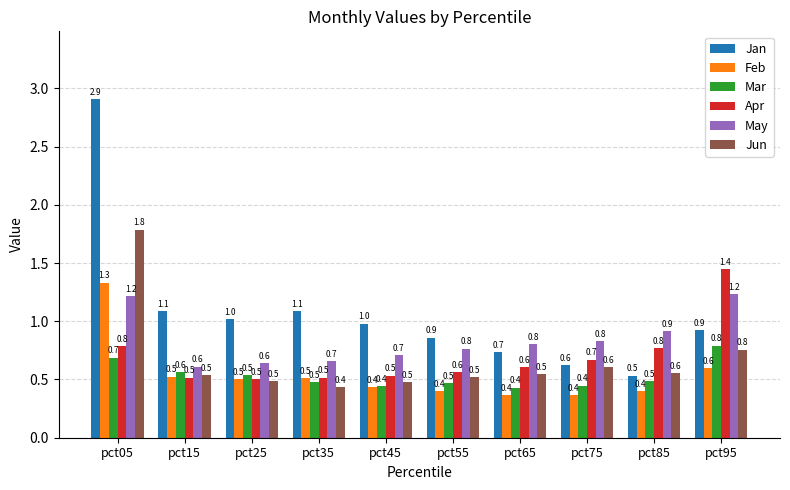

Reading left to right, list all the values displayed in this chart.

Jan: 2.9	1.1	1.0	1.1	1.0	0.9	0.7	0.6	0.5	0.9
Feb: 1.3	0.5	0.5	0.5	0.4	0.4	0.4	0.4	0.4	0.6
Mar: 0.7	0.6	0.5	0.5	0.4	0.5	0.4	0.4	0.5	0.8
Apr: 0.8	0.5	0.5	0.5	0.5	0.6	0.6	0.7	0.8	1.4
May: 1.2	0.6	0.6	0.7	0.7	0.8	0.8	0.8	0.9	1.2
Jun: 1.8	0.5	0.5	0.4	0.5	0.5	0.5	0.6	0.6	0.8